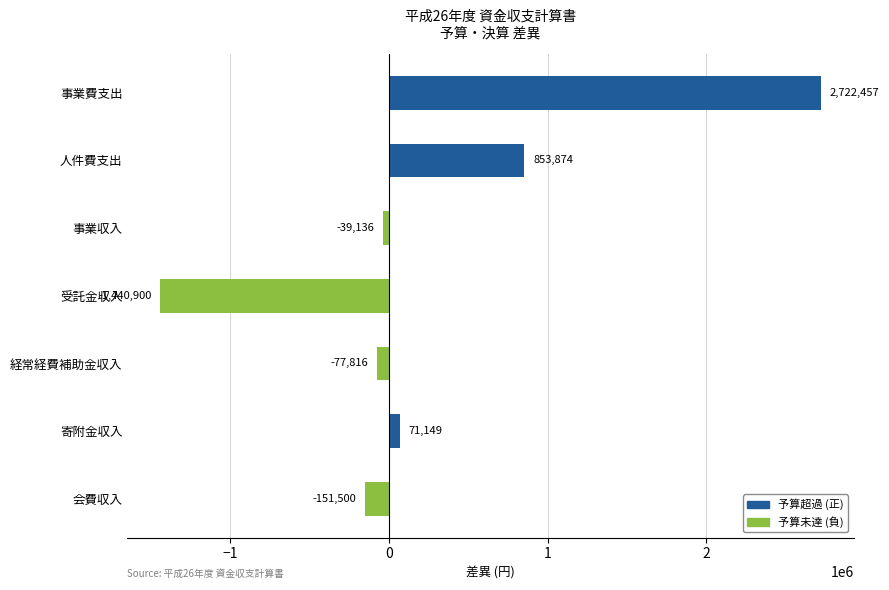

Count the number of data series in this chart.

1